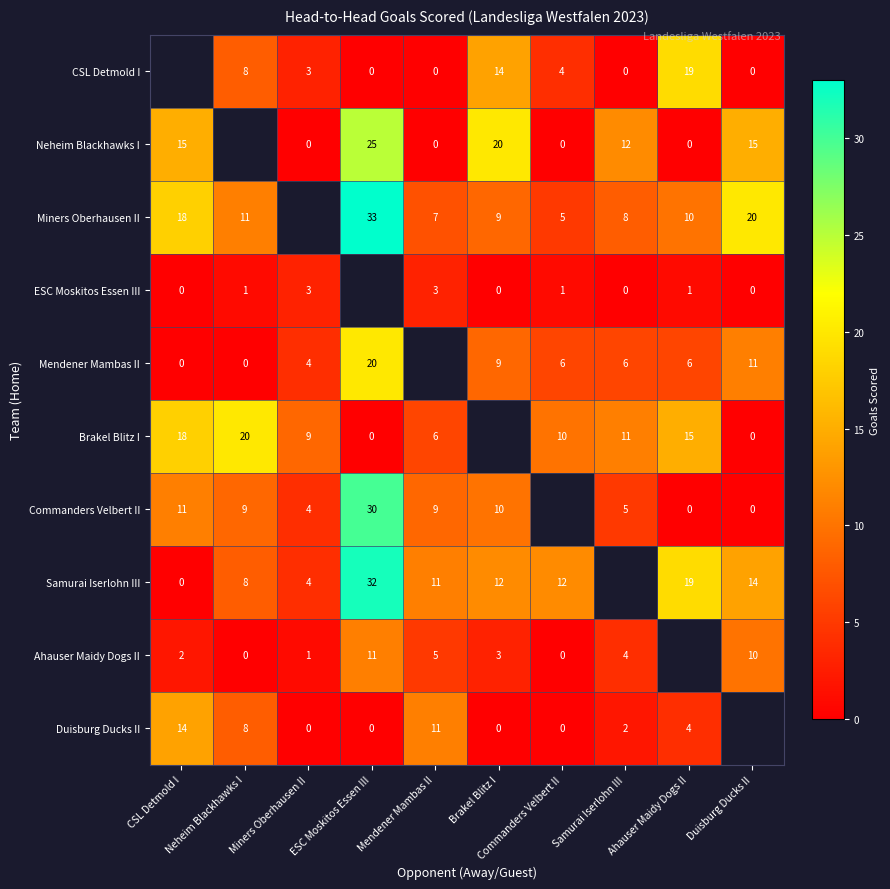

What is the difference between the maximum and minimum values in the Brakel Blitz I series?

20.0